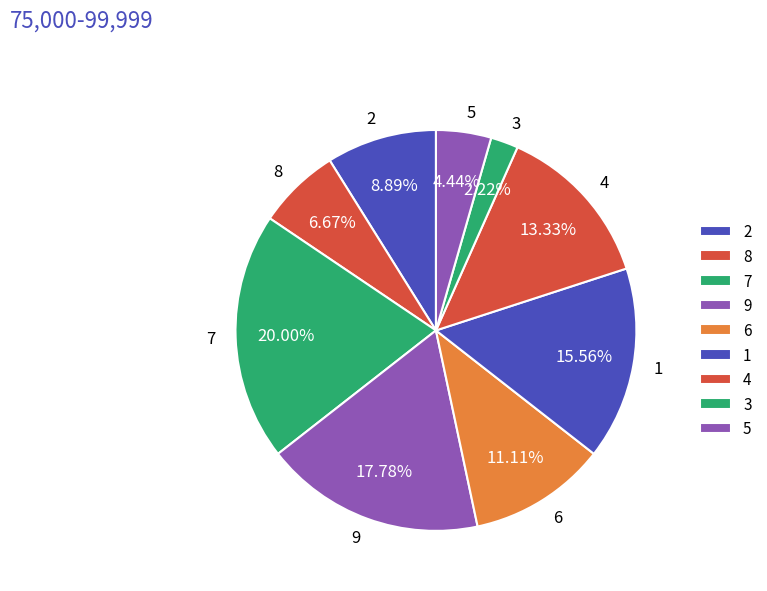

Is there any slice that represents more than half of the pie?

No